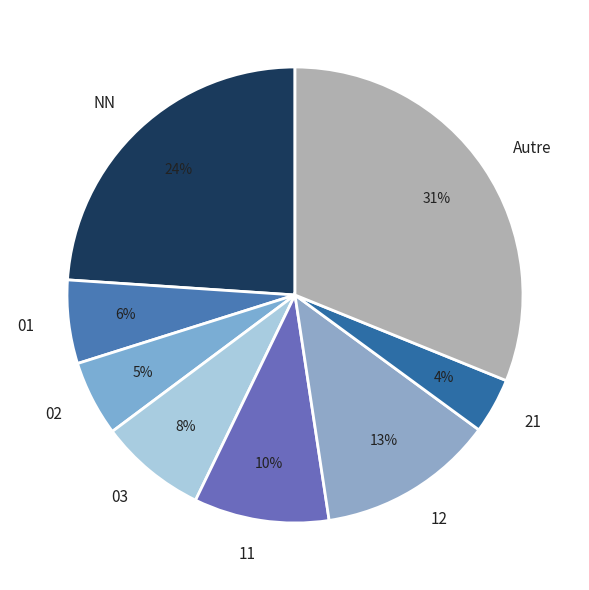

To the nearest percent, what is the average slice percentage?

12%